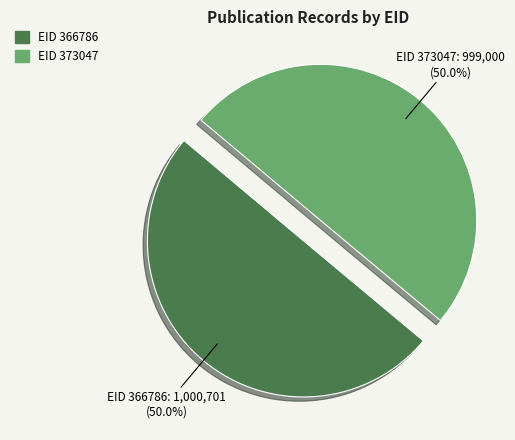

What is the ratio of the value at EID 366786 to the value at EID 373047?

1.0